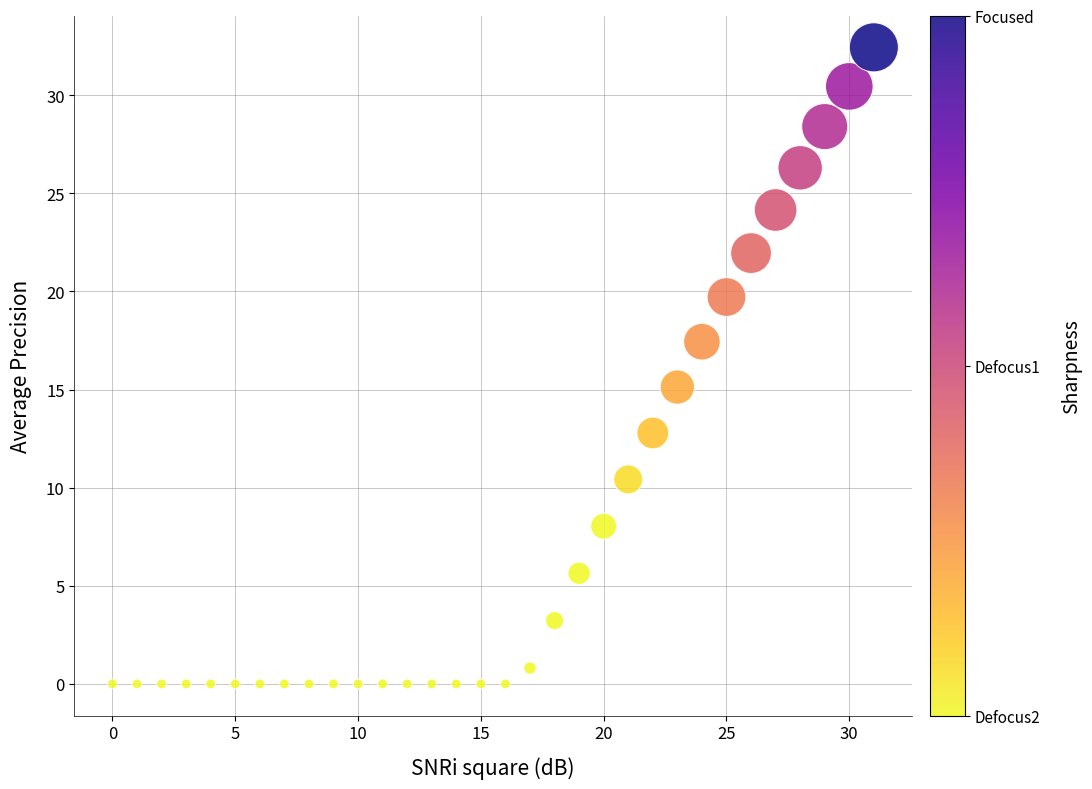

What is the range of Y values (max minus min)?

32.4